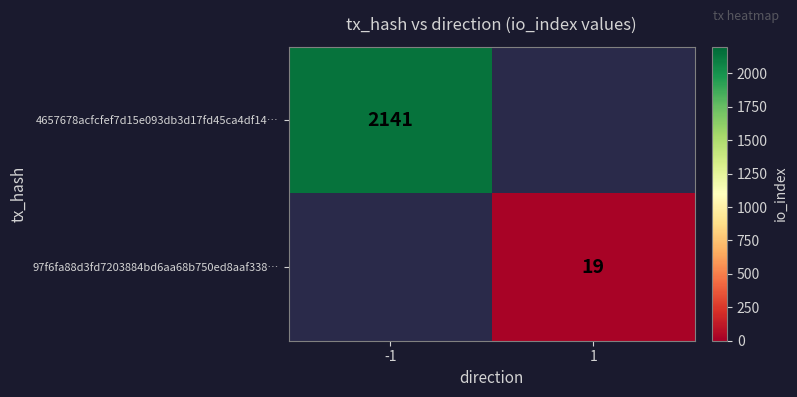

The 97f6fa88d3fd7203884bd6aa68b750ed8aaf338… series shows 5 at 1. True or false?

False